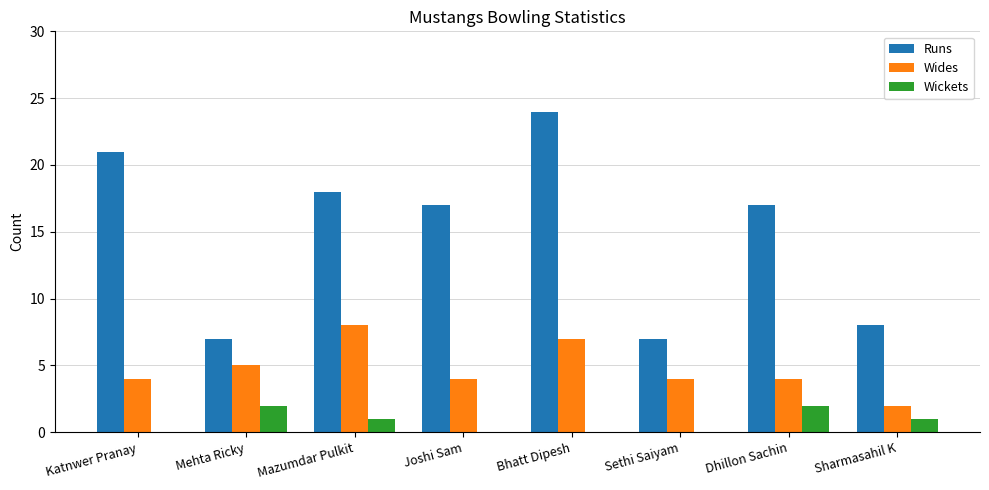

Which series has the largest range (max minus min)?

Runs